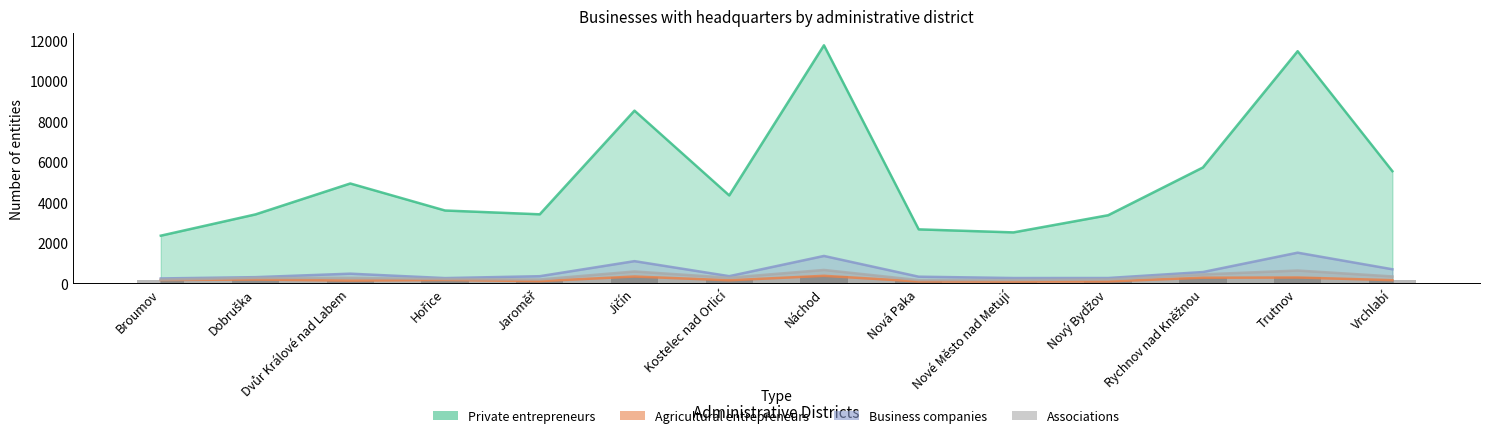

At which category is the sum across all series the highest?

Náchod